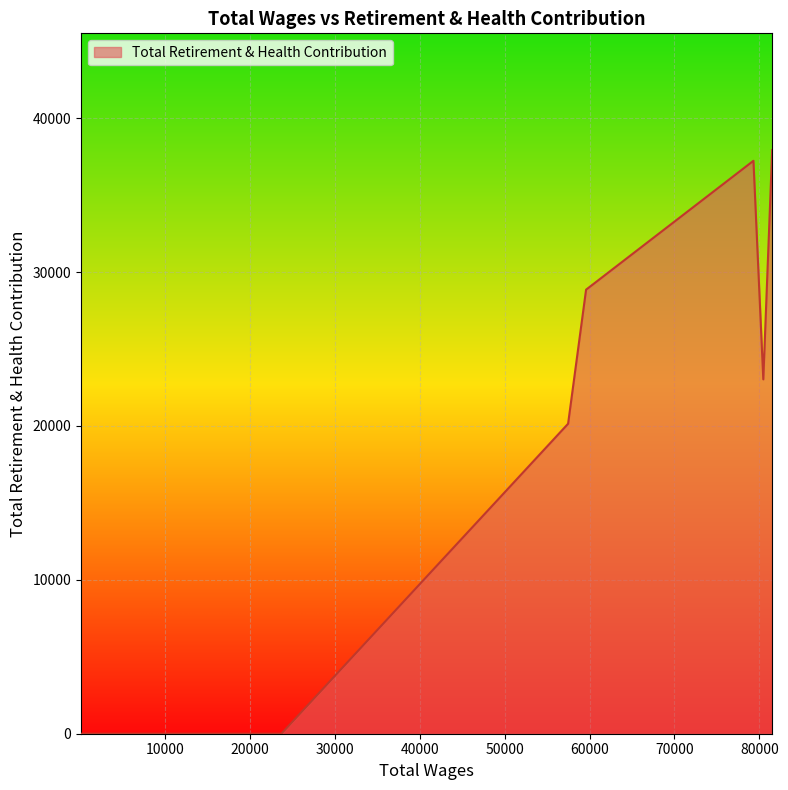

What is the greatest value displayed?

37923